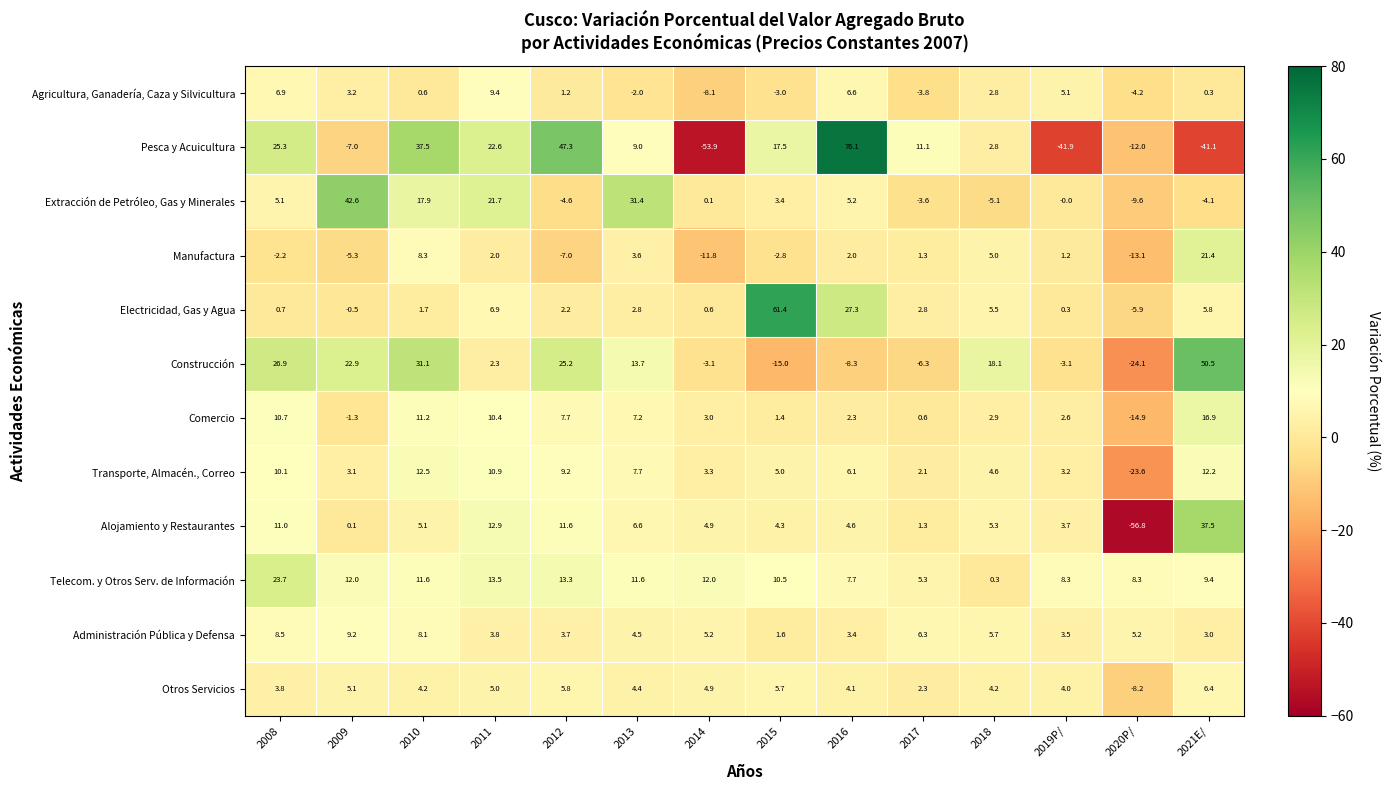

What is the difference between the highest and lowest values at 2015?

76.4